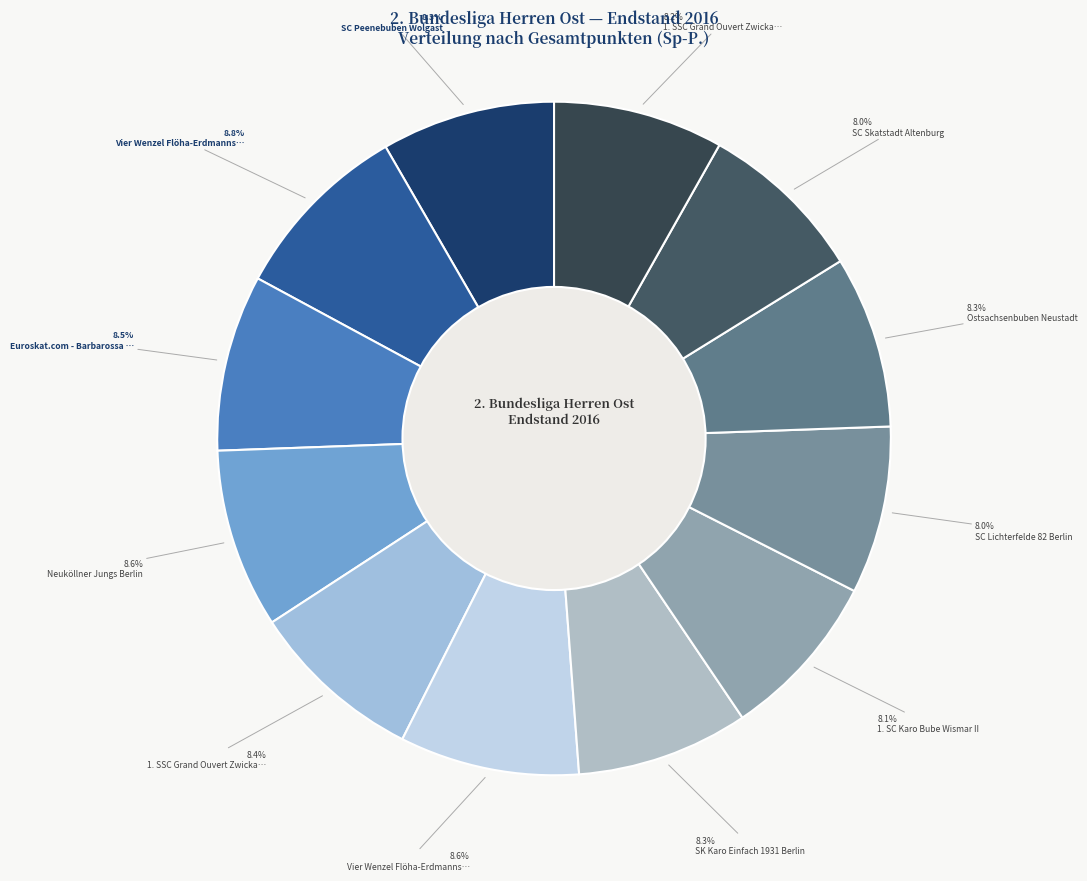

To the nearest percent, what is the difference between the largest and smallest slice percentages?

1%